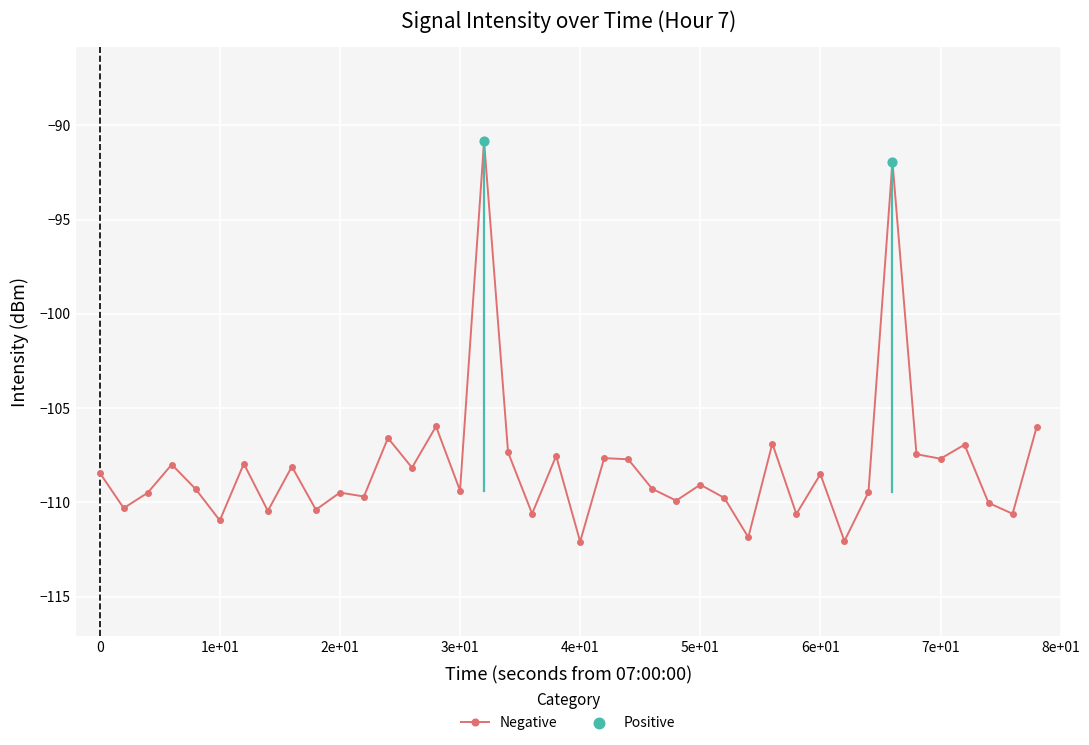

What is the value of the 13th point from the left?

-106.6